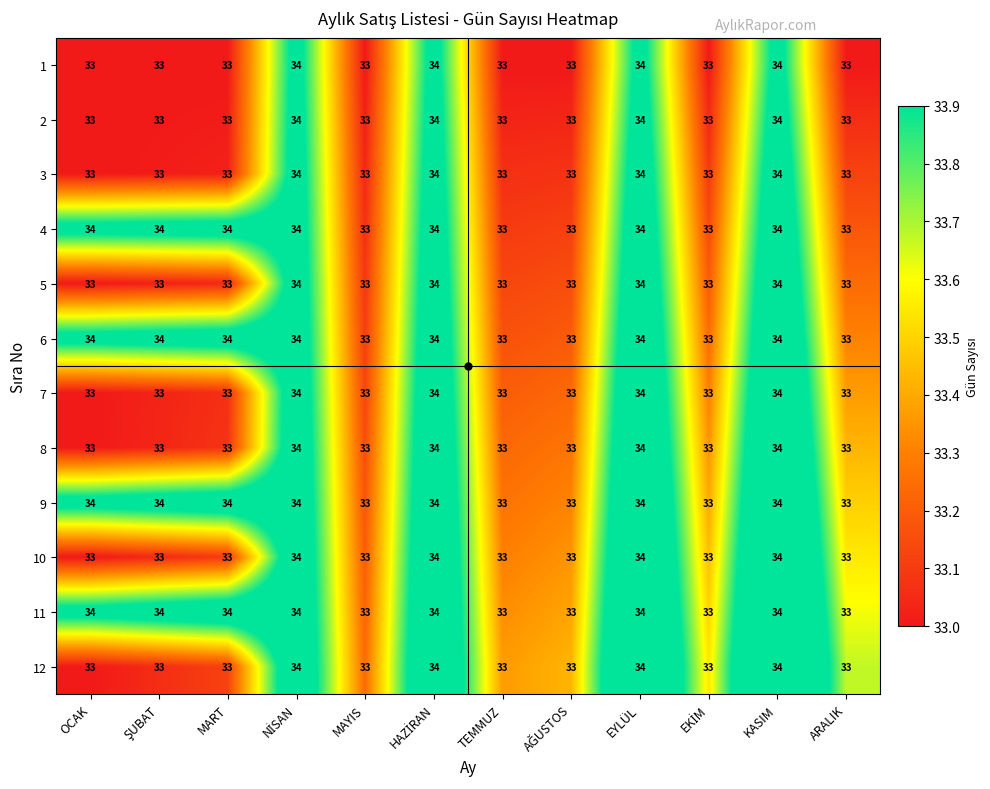

The value of 10 at EYLÜL is 14. True or false?

False